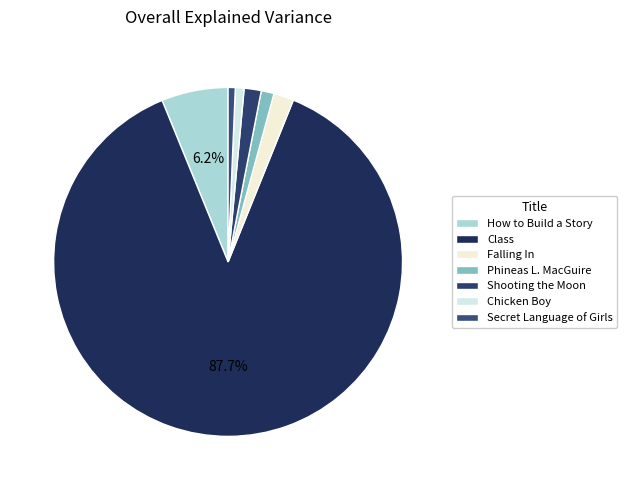

To the nearest percent, what is the difference between the largest and smallest slice percentages?

87%